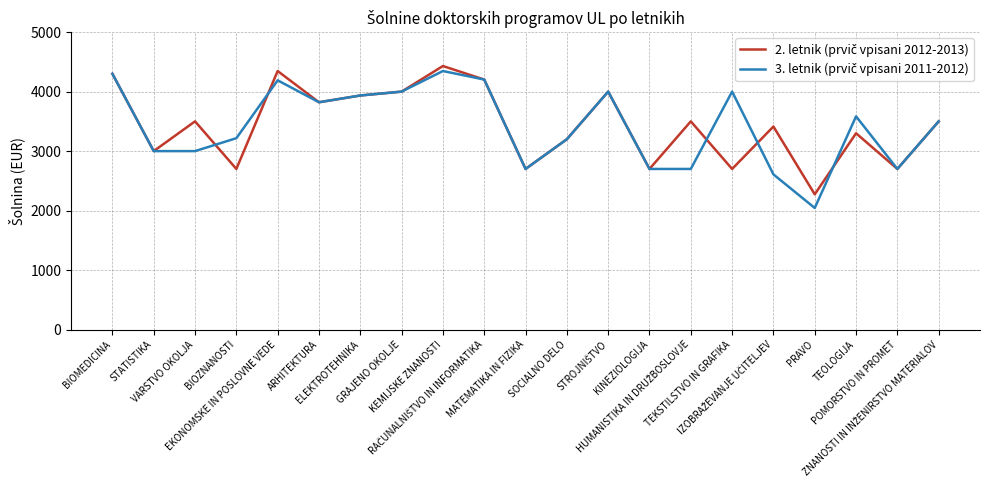

What position from the left is BIOZNANOSTI?

4